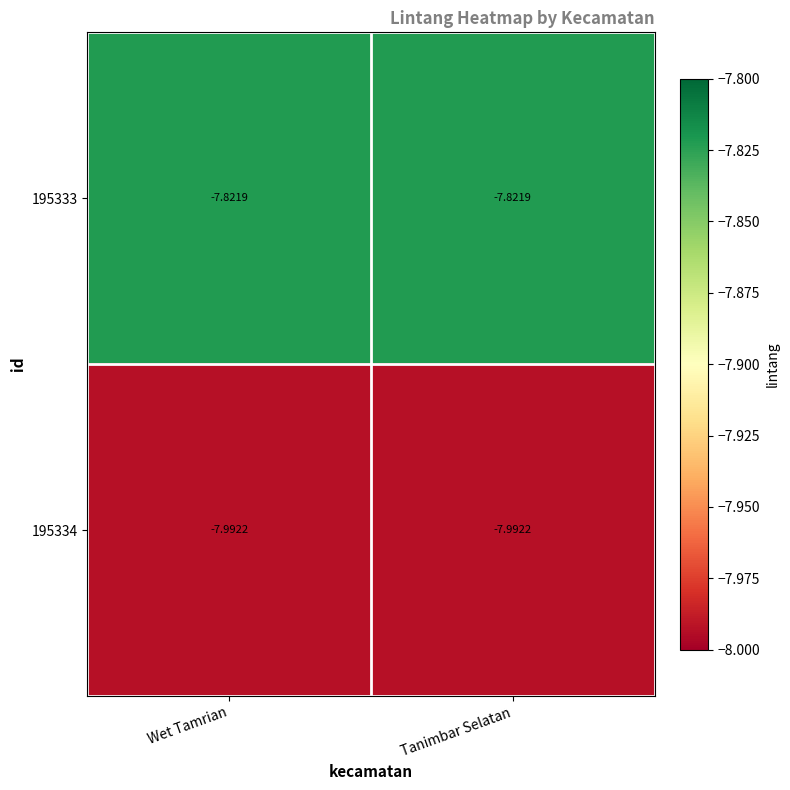

Is the value of 195334 at Wet Tamrian greater than the value of 195333 at Wet Tamrian?

No